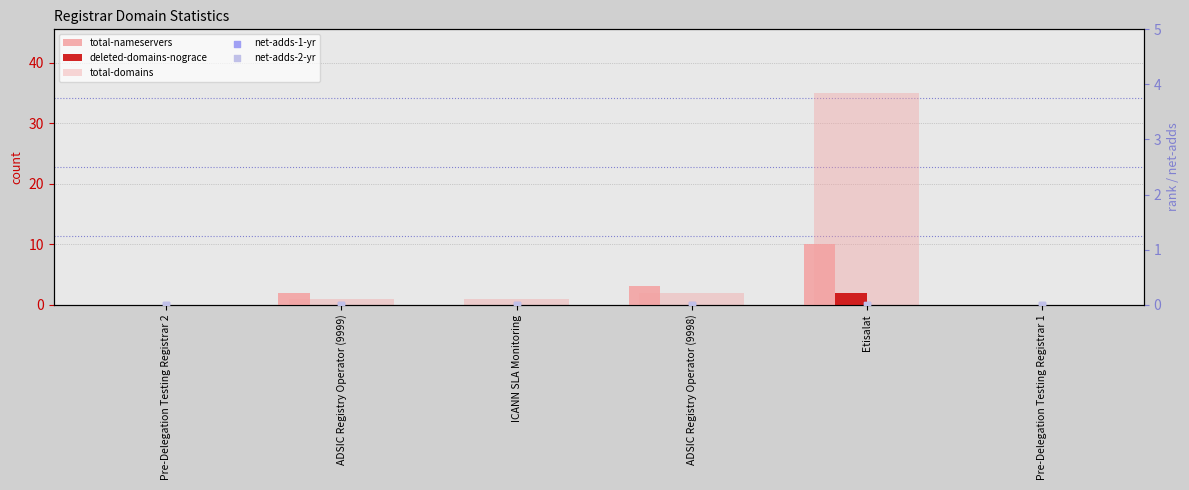

What are all the series names shown in the legend?

total-nameservers, deleted-domains-nograce, total-domains, net-adds-1-yr, net-adds-2-yr